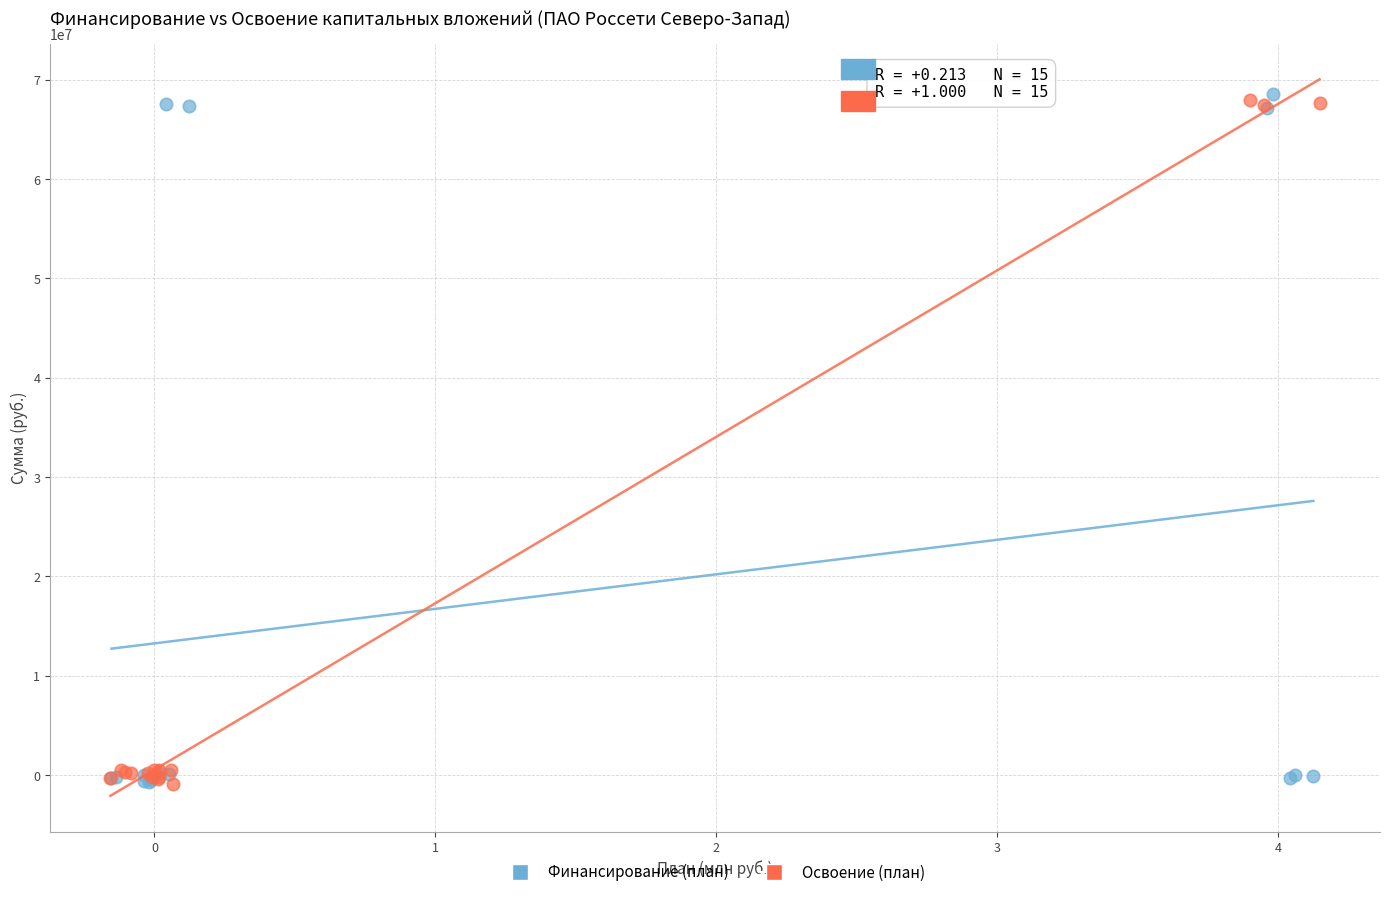

What are all the series names shown in the legend?

Финансирование (план), Освоение (план)